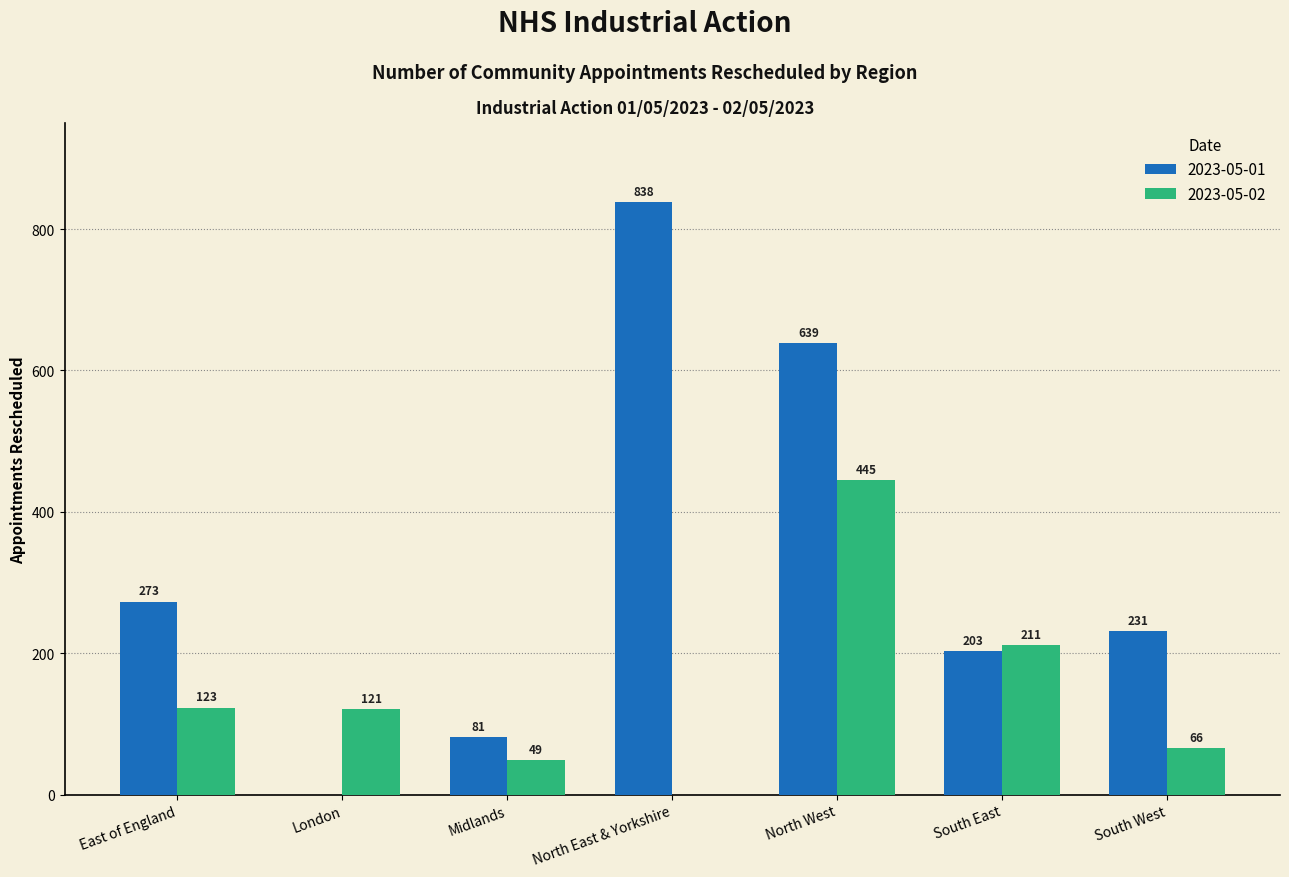

Reading left to right, transcribe all the data shown in this chart.

2023-05-01: East of England=273	London=0	Midlands=81	North East & Yorkshire=838	North West=639	South East=203	South West=231
2023-05-02: East of England=123	London=121	Midlands=49	North East & Yorkshire=0	North West=445	South East=211	South West=66